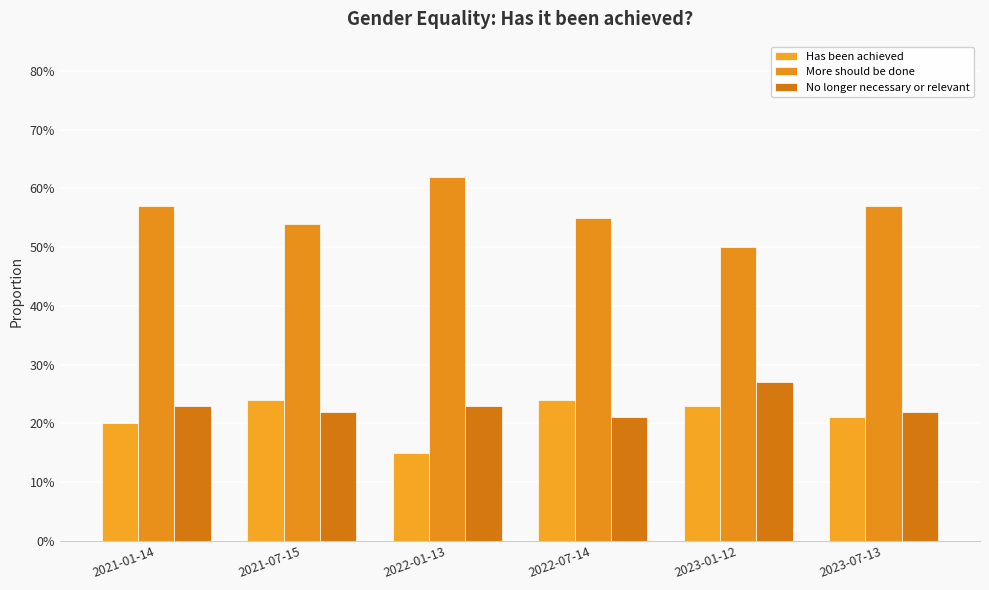

Does the chart contain stacked bars?

No